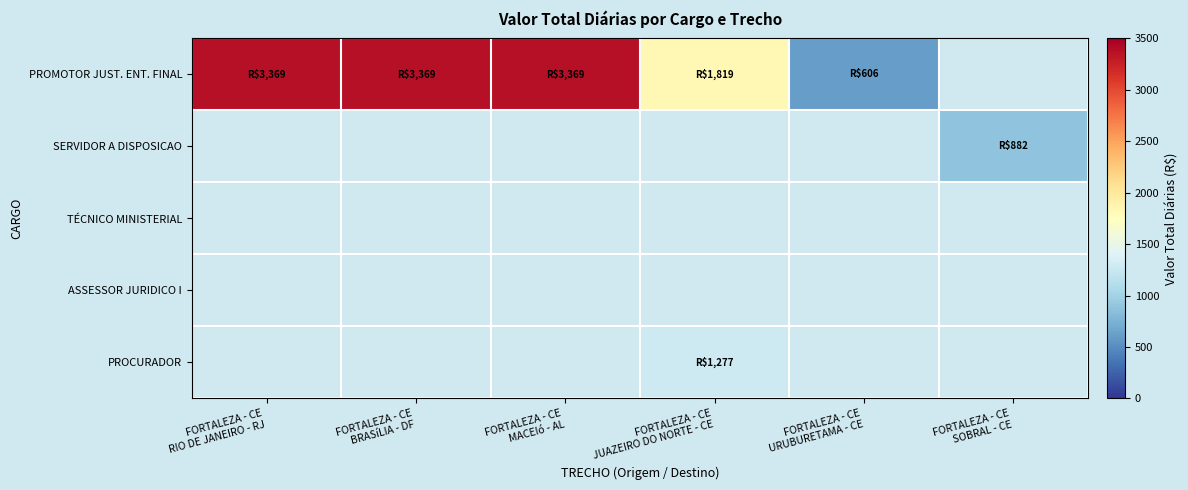

What value does the PROMOTOR JUST. ENT. FINAL series have at FORTALEZA - CE MACEIó - AL?

3368.9